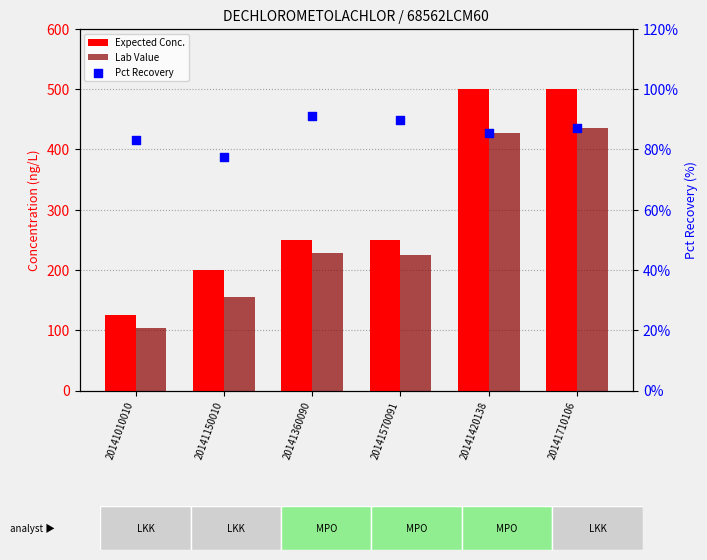

At how many categories does at least one series exceed 123?

6